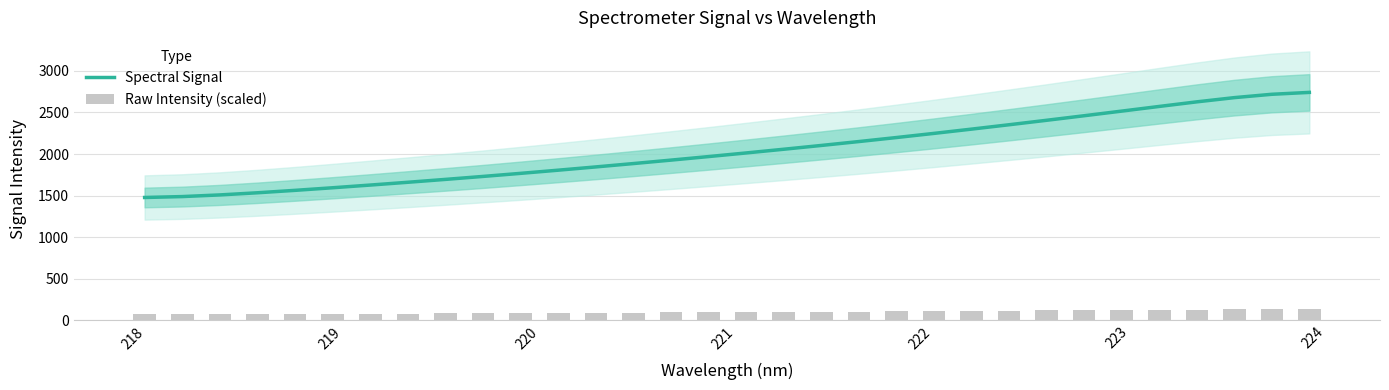

What is the lowest value of the Spectral Signal series?

1477.8